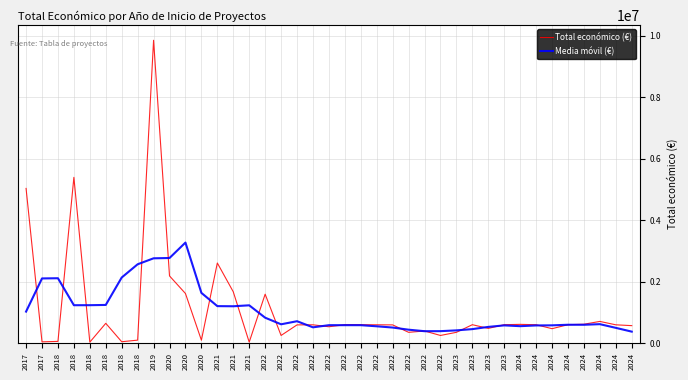

At which category does Total económico (€) reach its first local peak?

2018